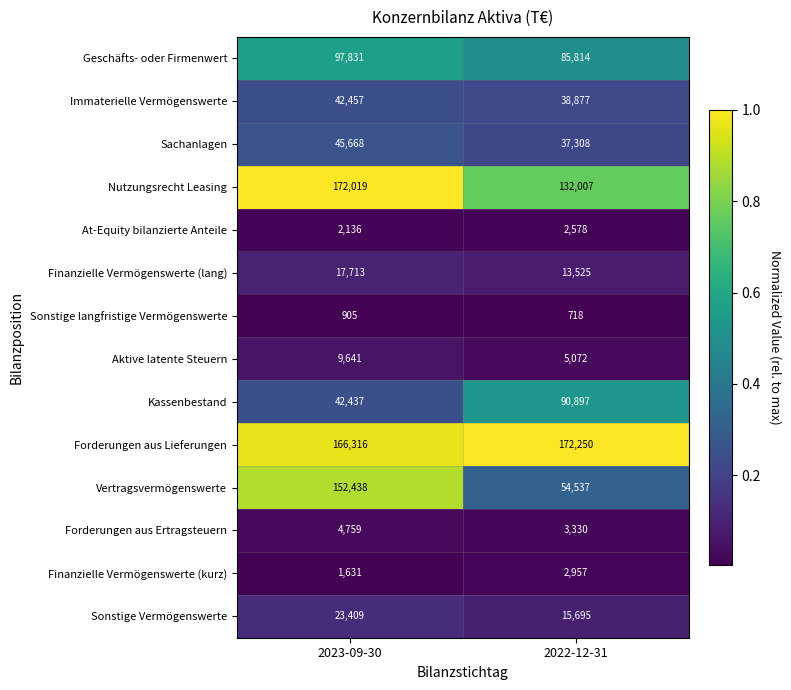

Rank the series by their maximum value, from lowest to highest.

Sonstige langfristige Vermögenswerte, At-Equity bilanzierte Anteile, Finanzielle Vermögenswerte (kurz), Forderungen aus Ertragsteuern, Aktive latente Steuern, Finanzielle Vermögenswerte (lang), Sonstige Vermögenswerte, Immaterielle Vermögenswerte, Sachanlagen, Kassenbestand, Geschäfts- oder Firmenwert, Vertragsvermögenswerte, Nutzungsrecht Leasing, Forderungen aus Lieferungen